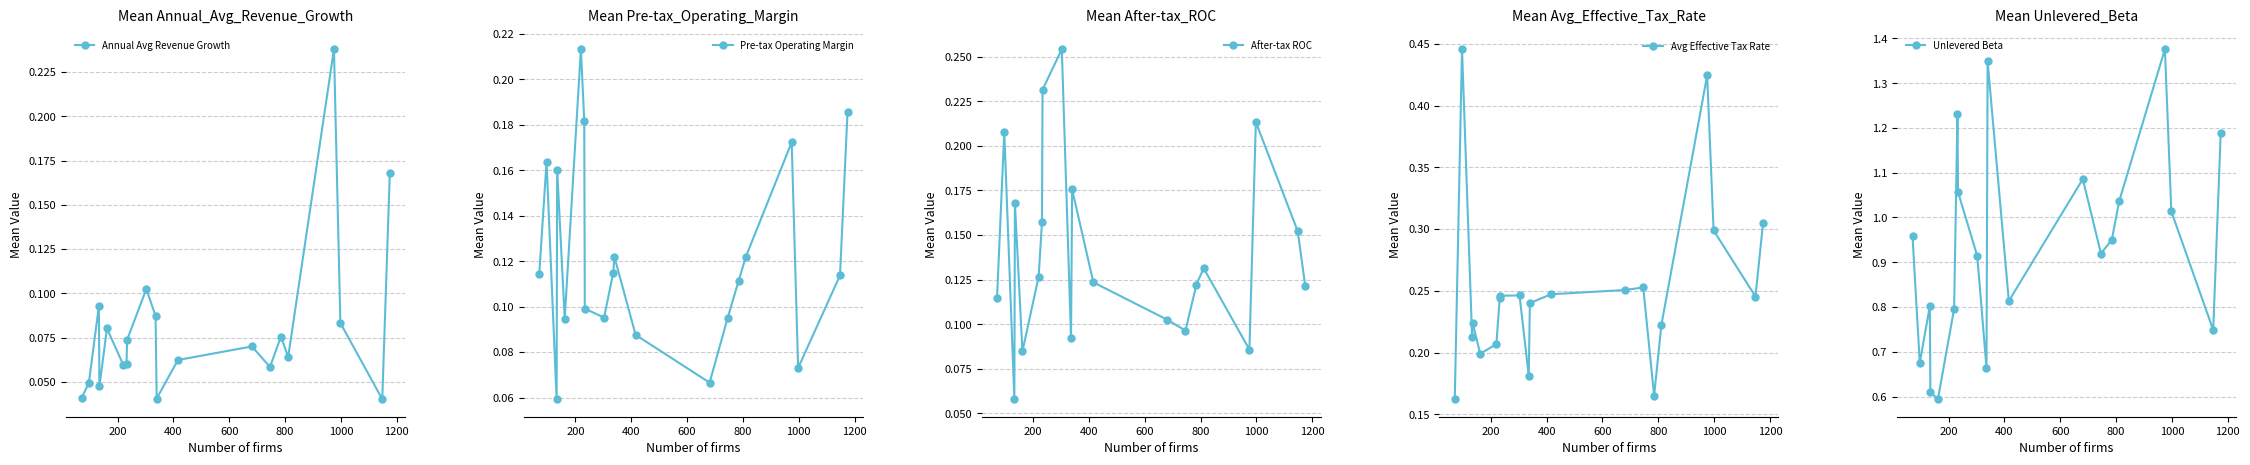

In Unlevered Beta, how many points are lower than both neighbors (excluding endpoints)?

6